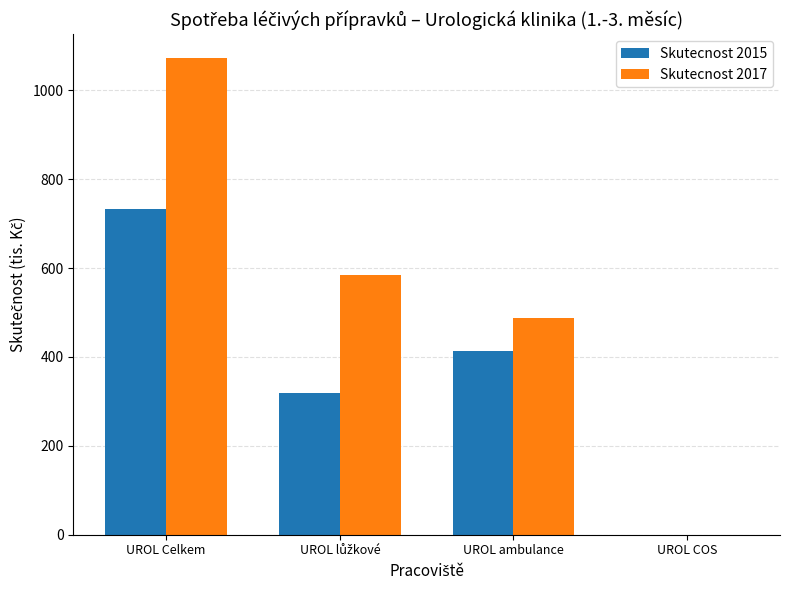

At which label does Skutecnost 2015 reach its peak?

UROL Celkem